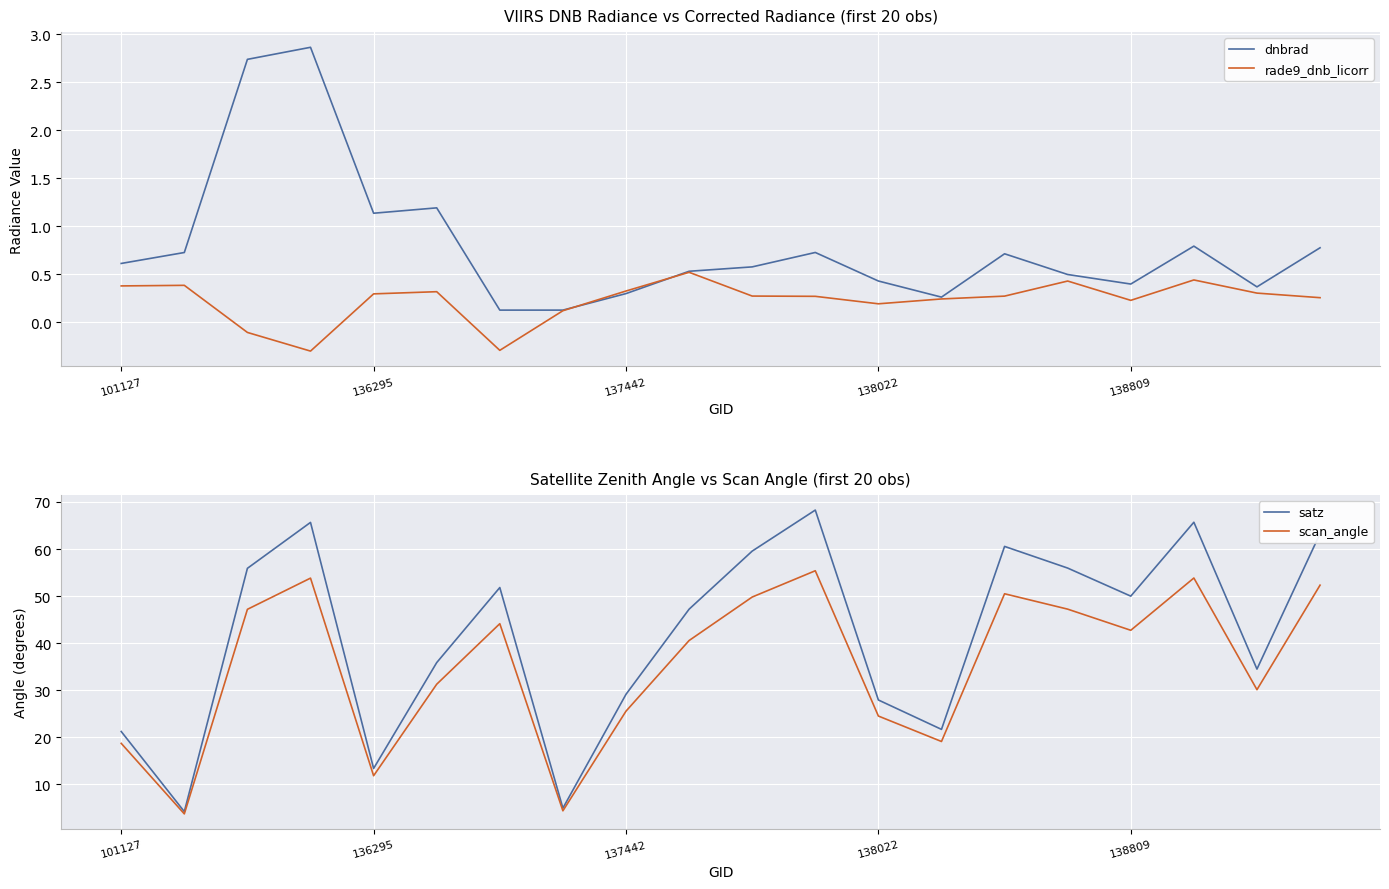

What is the minimum value for rade9_dnb_licorr?

-0.3